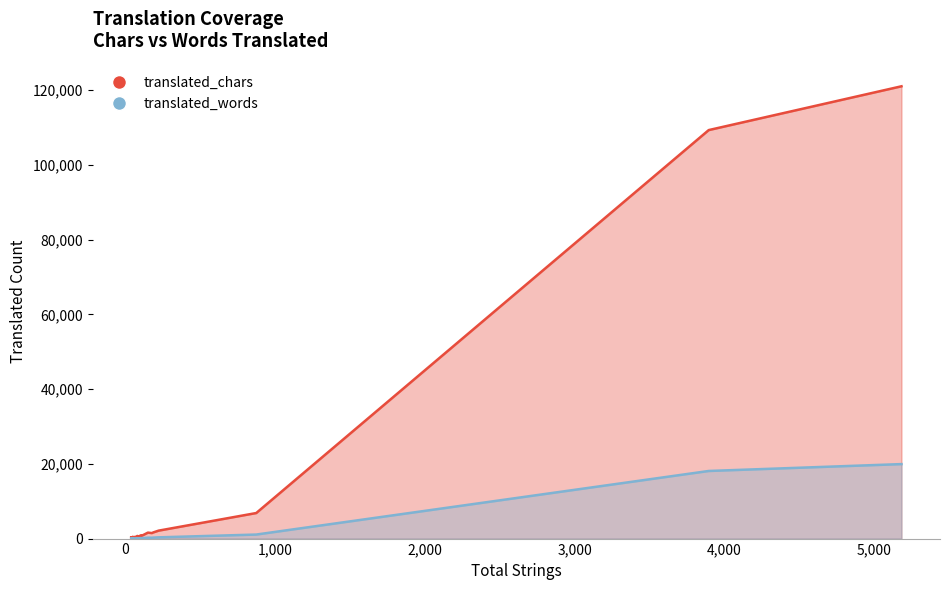

What is the minimum value for translated_chars?

37